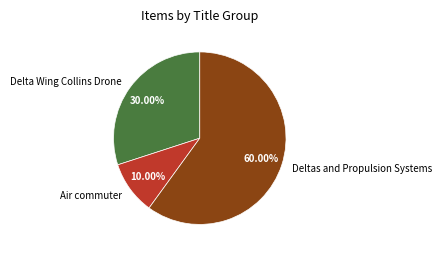

Between Air commuter and Delta Wing Collins Drone, which is larger?

Delta Wing Collins Drone